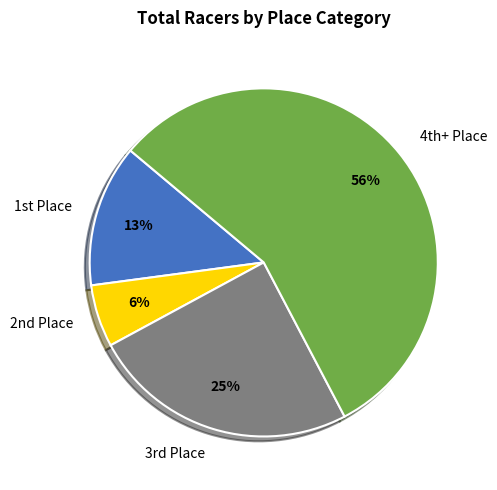

Which slice is the smallest?

2nd Place